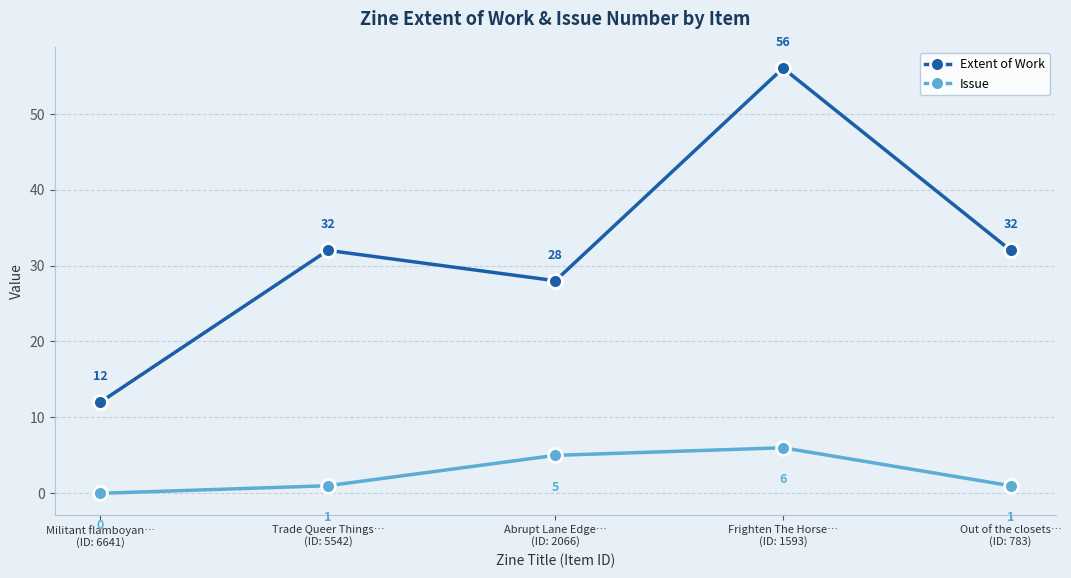

Reading left to right, extract all data points from this chart.

Extent of Work: Militant flamboyan…
(ID: 6641)=12	Trade Queer Things…
(ID: 5542)=32	Abrupt Lane Edge…
(ID: 2066)=28	Frighten The Horse…
(ID: 1593)=56	Out of the closets…
(ID: 783)=32
Issue: Militant flamboyan…
(ID: 6641)=0	Trade Queer Things…
(ID: 5542)=1	Abrupt Lane Edge…
(ID: 2066)=5	Frighten The Horse…
(ID: 1593)=6	Out of the closets…
(ID: 783)=1